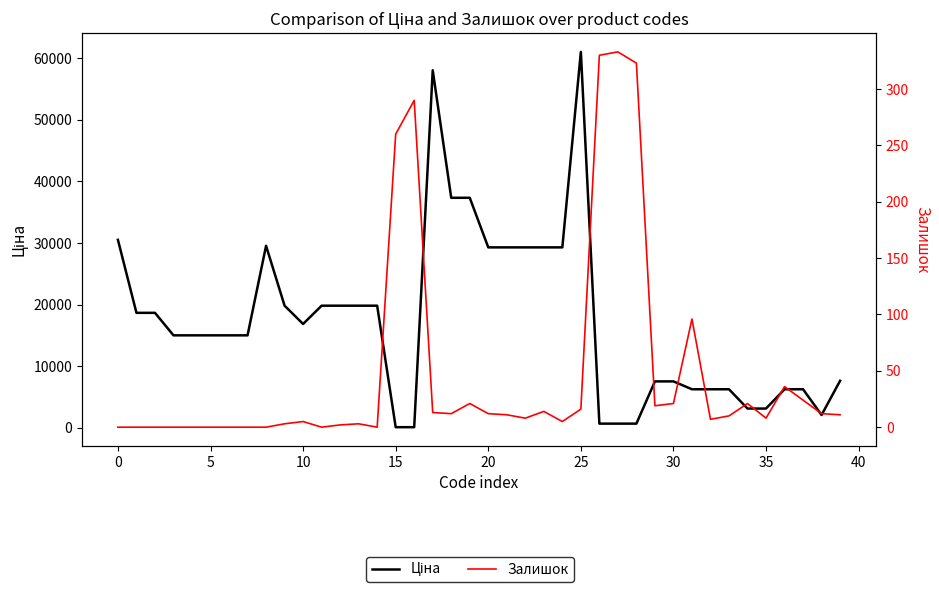

Which series ends up on top after the final intersection of Залишок and Ціна?

Ціна